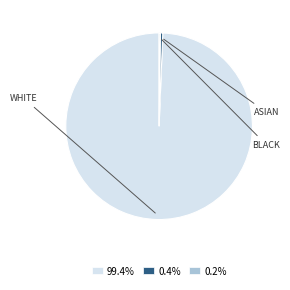

Does 0.4% account for over 50% of the chart?

No